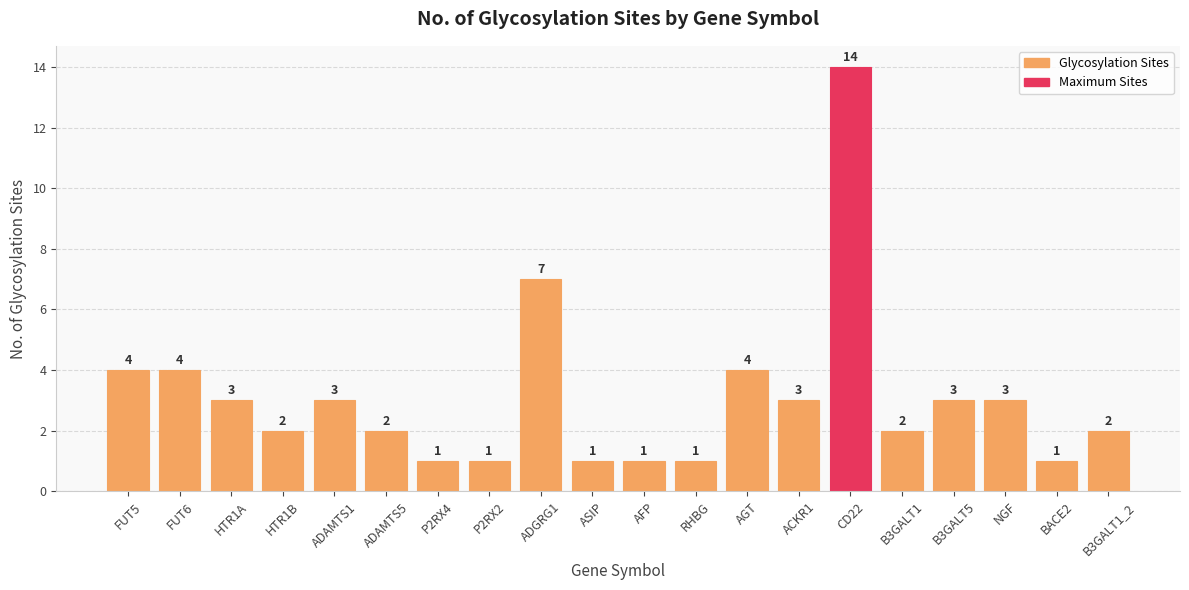

At which category does the chart reach its peak across all series?

CD22